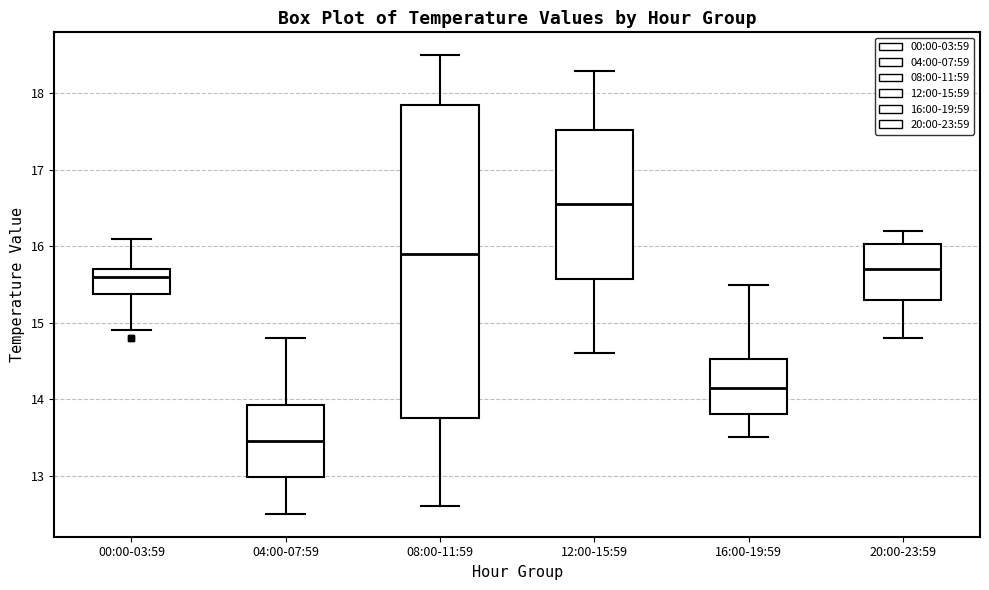

Which box has the highest median line?

12:00-15:59